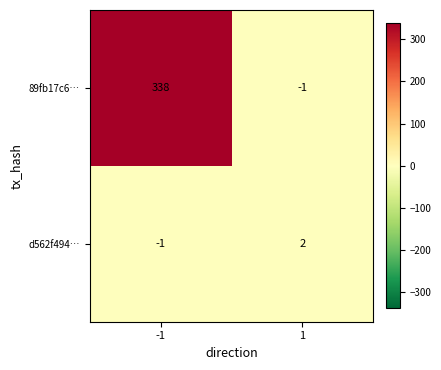

Rank the series at -1 from highest to lowest value.

89fb17c6…, d562f494…